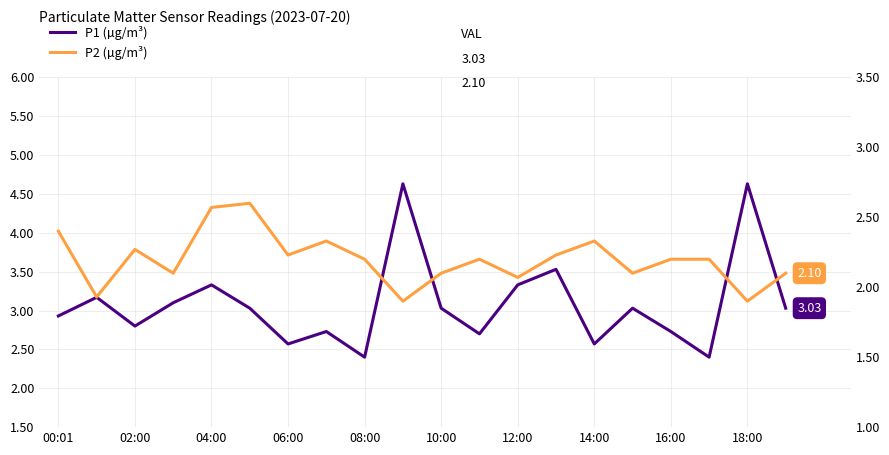

True or false: P2 (µg/m³) has more than 0 points higher than both neighbors.

True